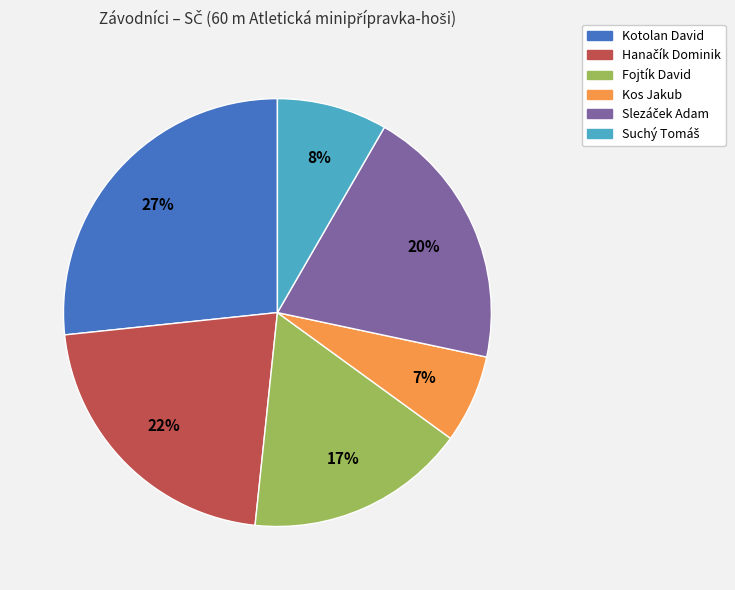

Do Fojtík David and Kotolan David together represent more than half of the pie?

No